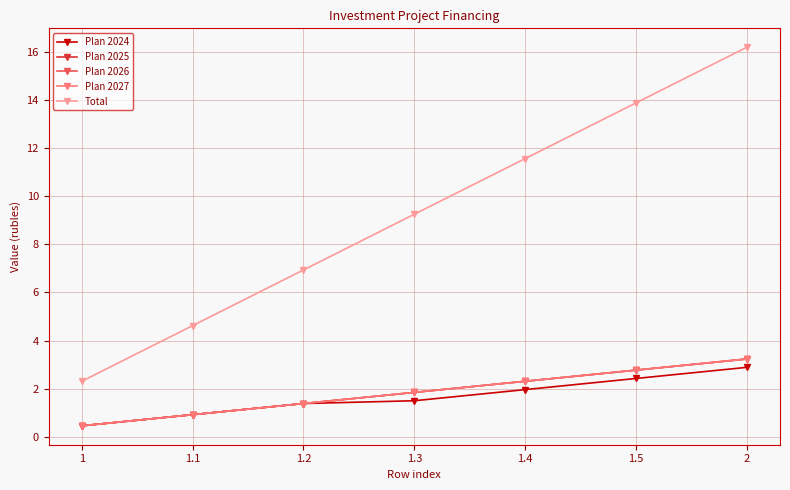

Between 1.2 and 1.4, which is larger?

1.4